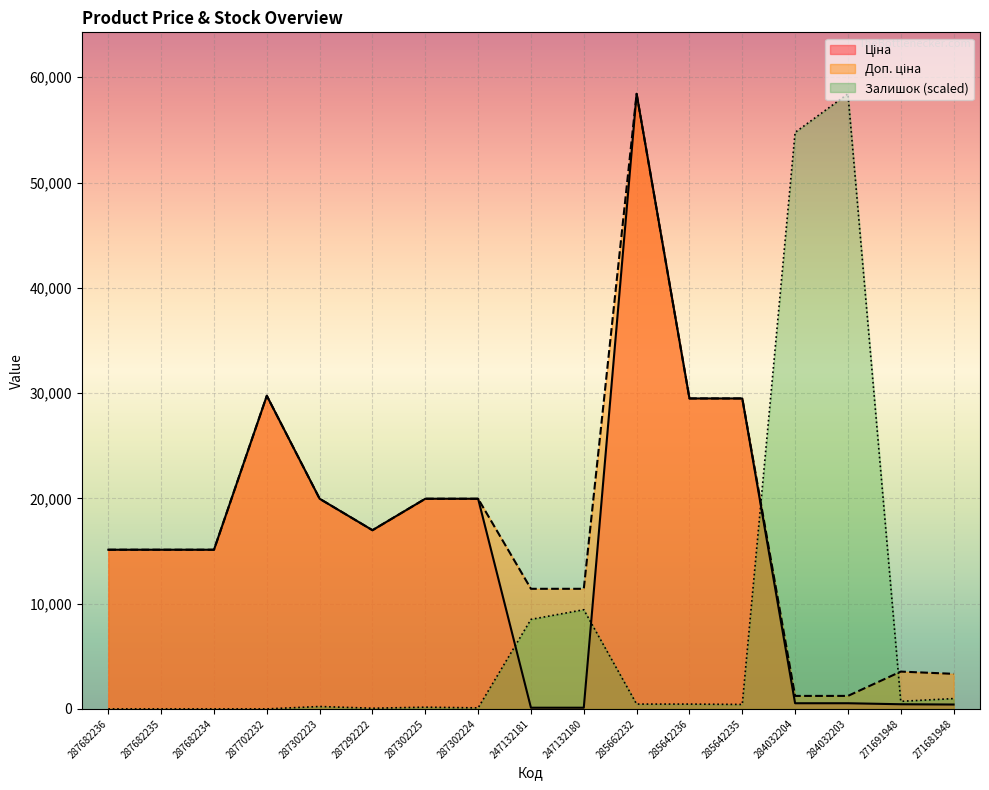

True or false: Залишок has a value of 18226.8 at 287682236.

False